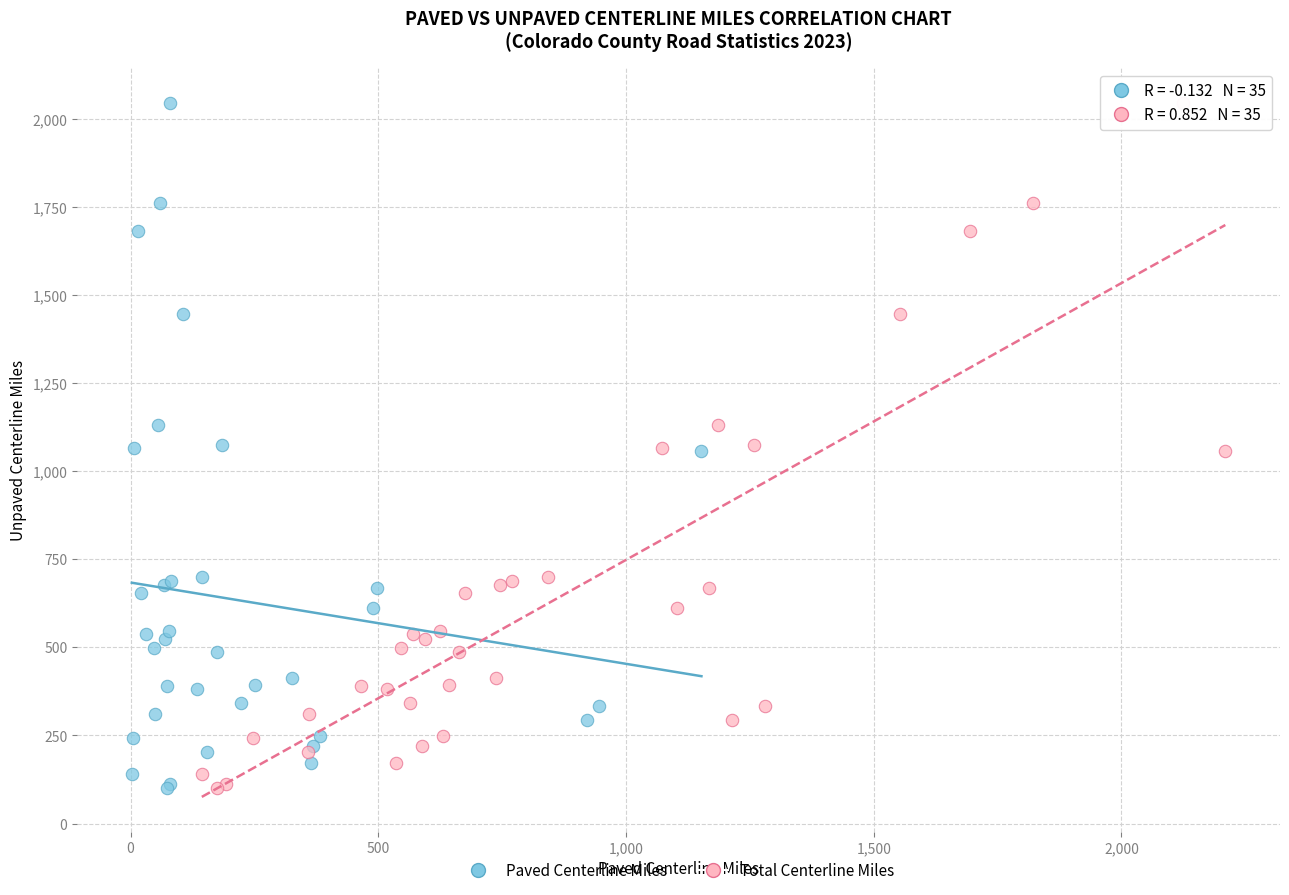

What are all the series names shown in the legend?

Paved Centerline Miles, Total Centerline Miles